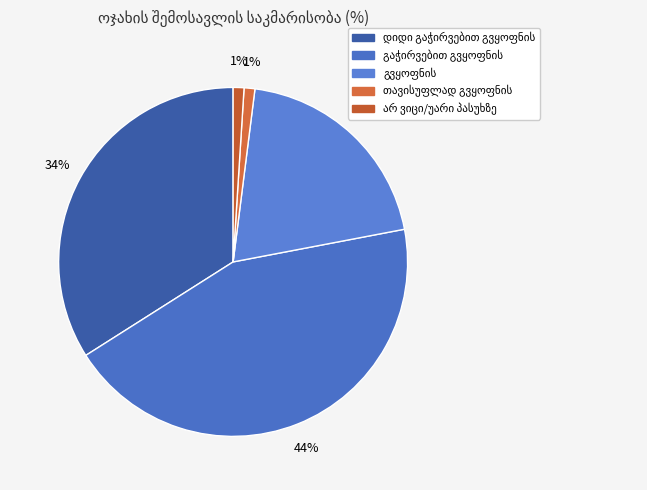

To the nearest percent, what is the average slice percentage?

20%